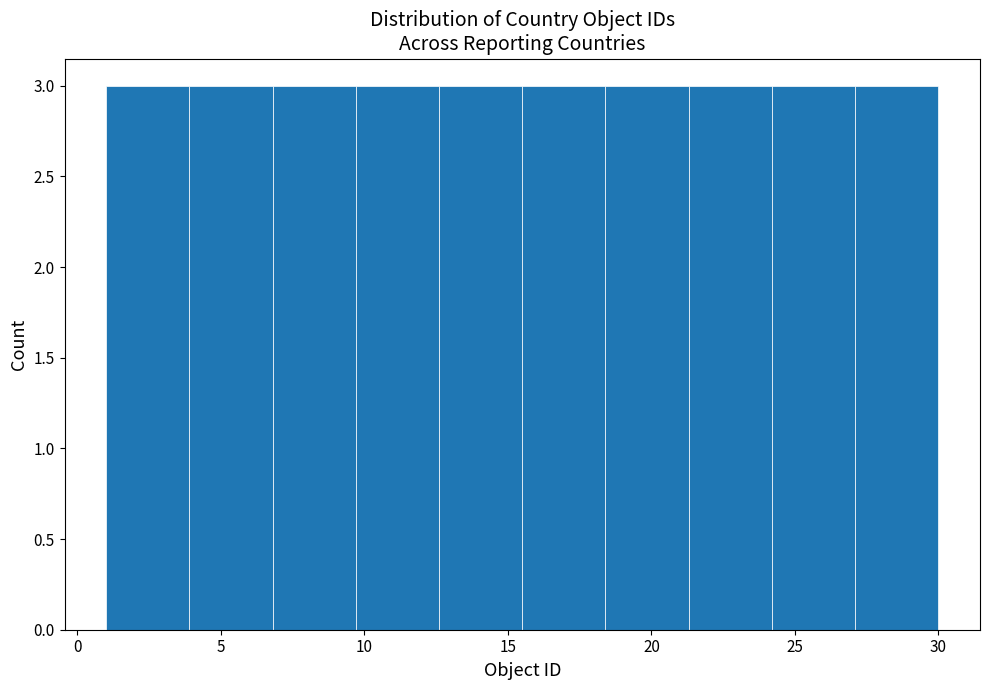

What is the height of the bar covering 15.5 to 18.4 on the x-axis? Neither the bar edges nor the heights are printed on the chart, so give them approximately, as read against the axes.

3